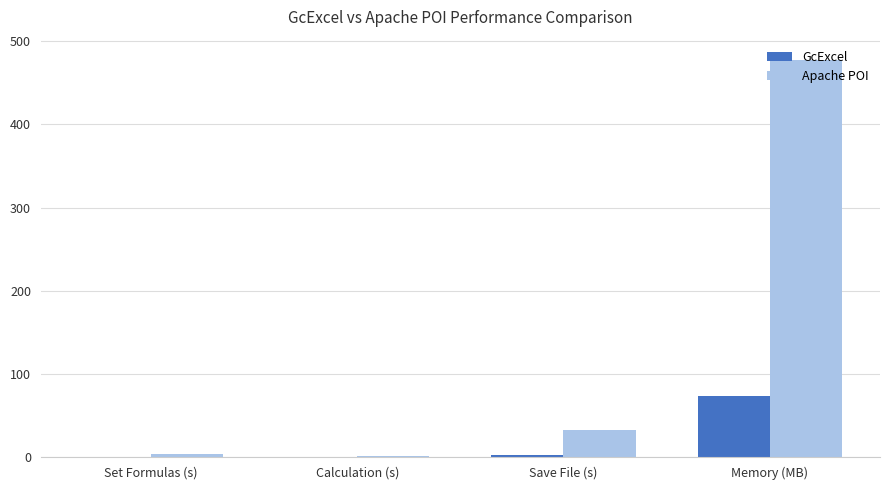

Where is Apache POI nearest to the value 239?

Save File (s)